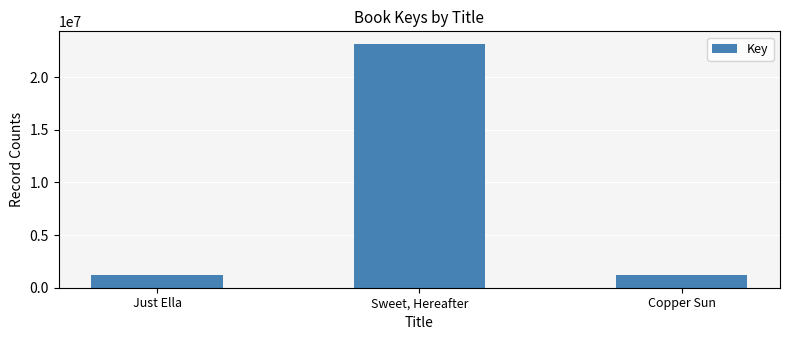

What is the average value?

8566950